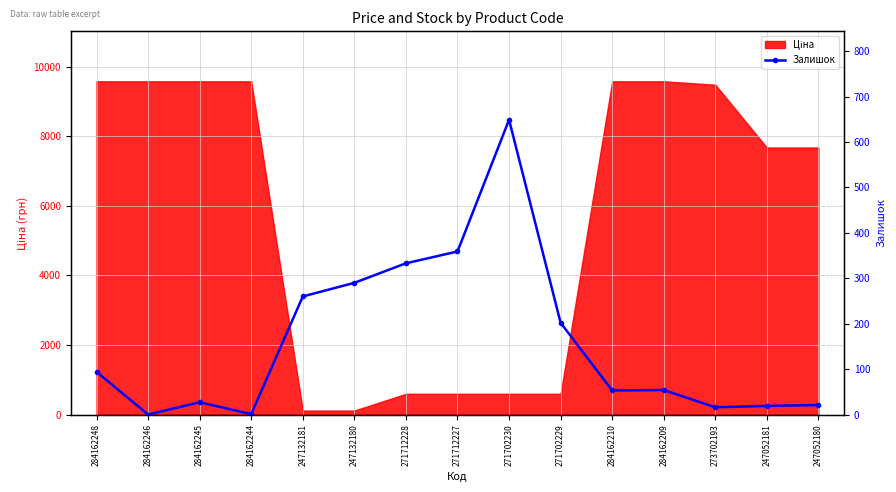

What is the average value?

159